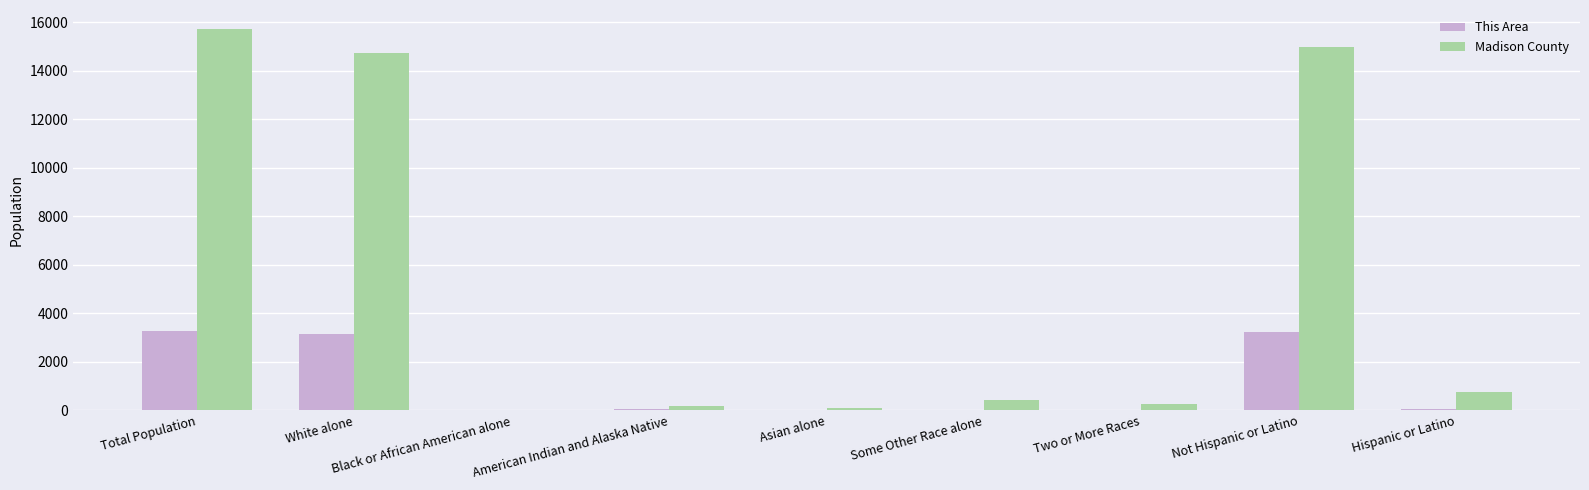

The value of This Area at Black or African American alone is 0. True or false?

True